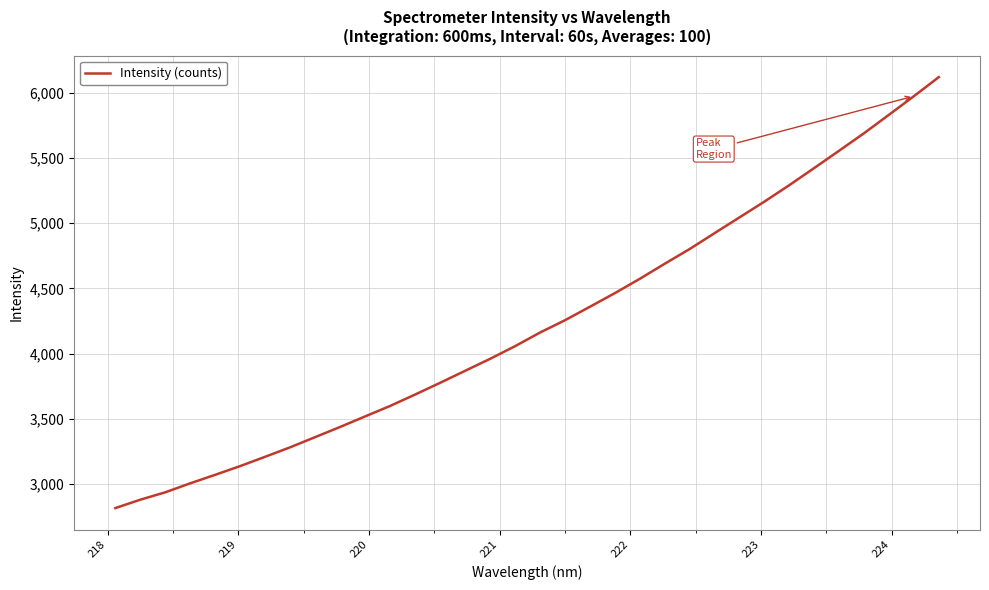

What is the difference between the maximum and minimum values?

3302.6